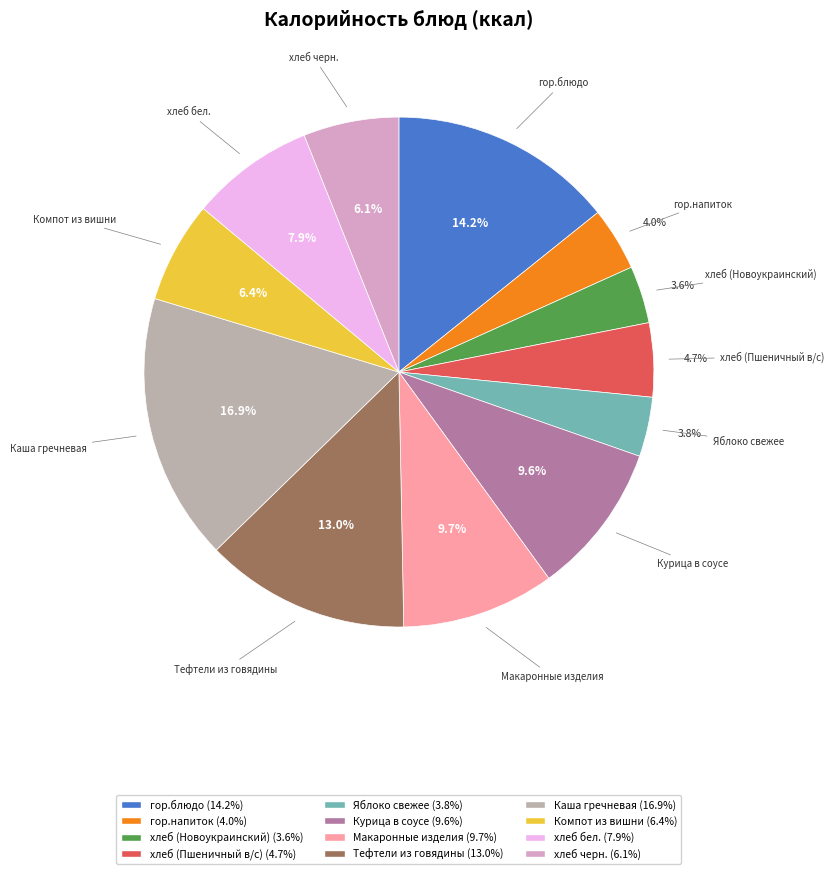

Is хлеб бел. the majority of the pie?

No